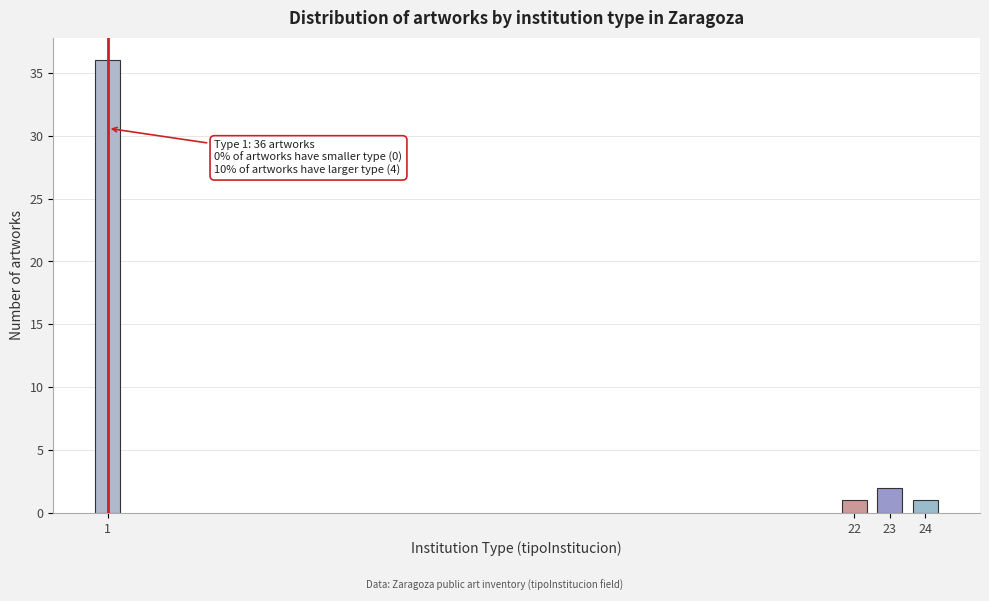

Reading left to right, transcribe all the data shown in this chart.

36	1	2	1